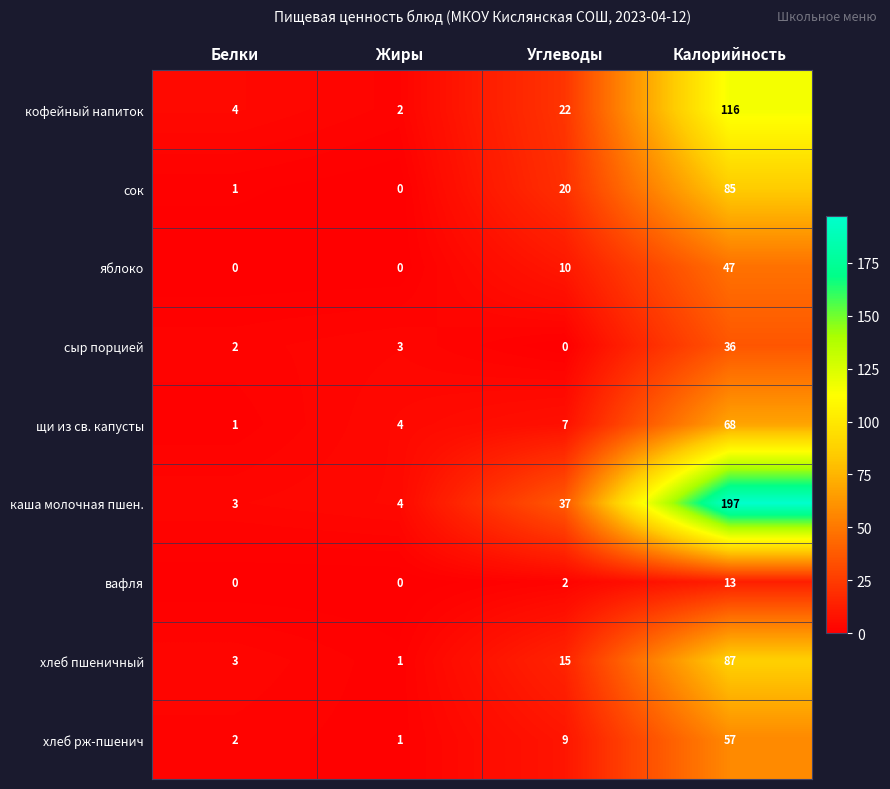

Count the number of data series in this chart.

9